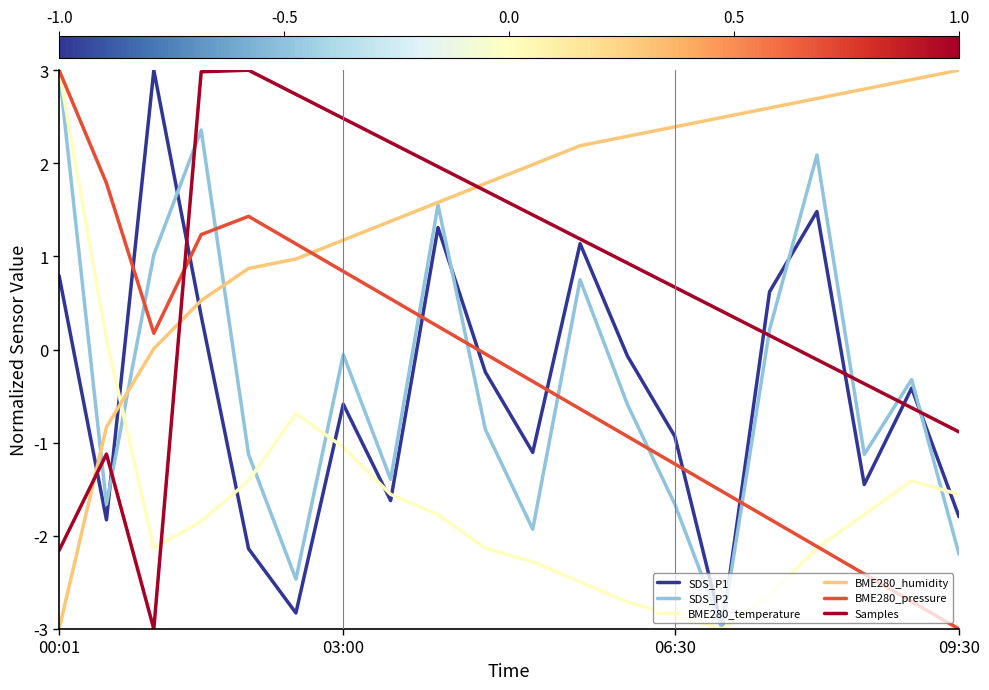

What is the lowest value of the Samples series?

-3.0